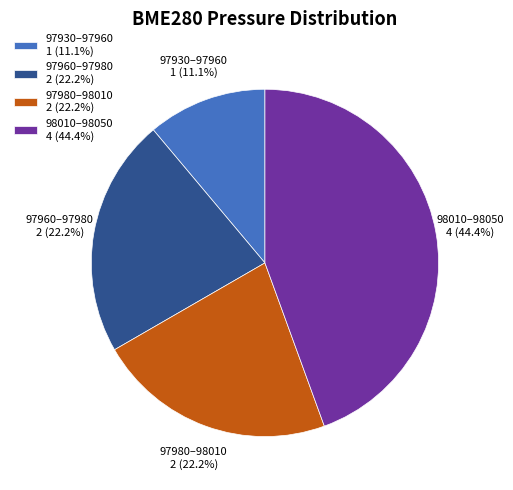

What is the largest slice in the pie chart?

98010–98050 4 (44.4%)